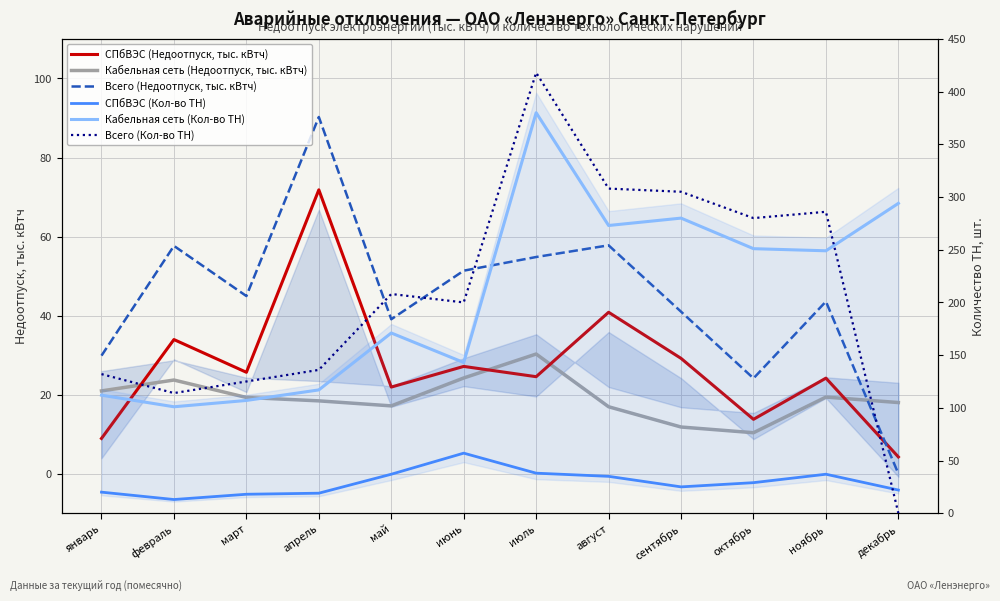

How many data points in СПбВЭС (Кол-во ТН) are above 29?

5